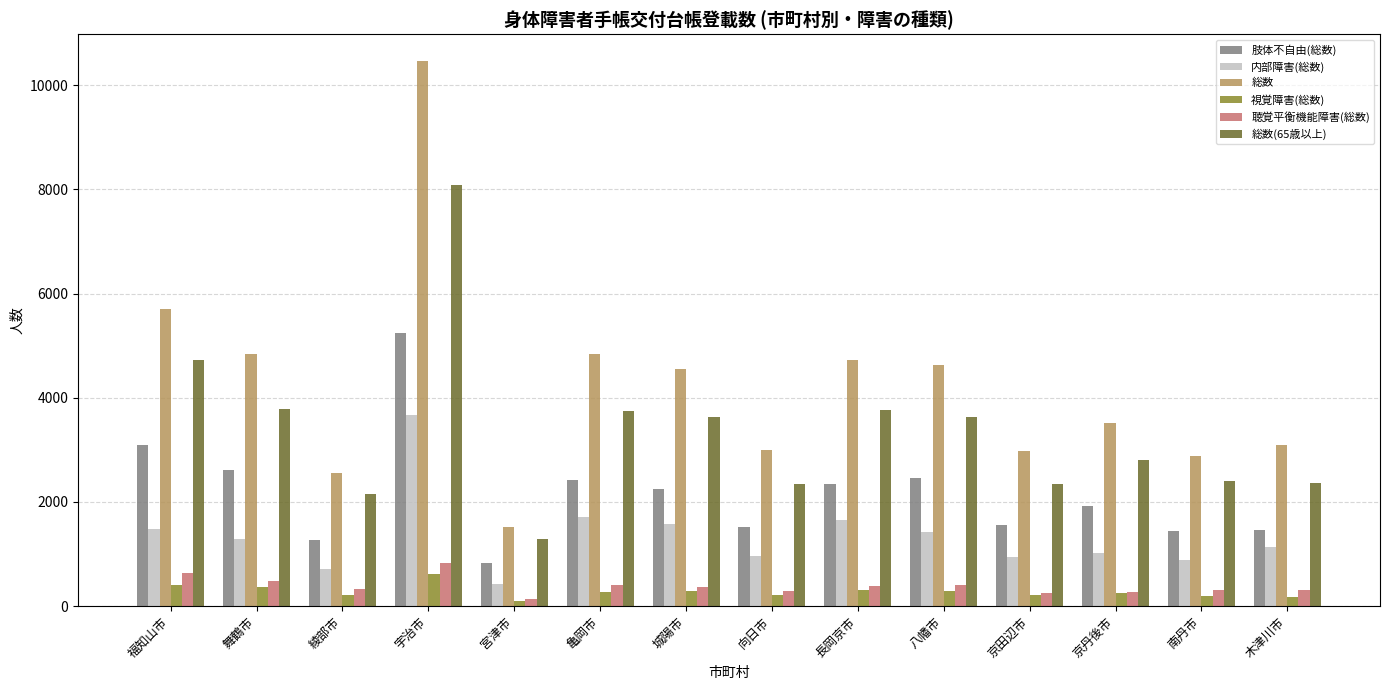

At how many categories does at least one series exceed 5893?

1